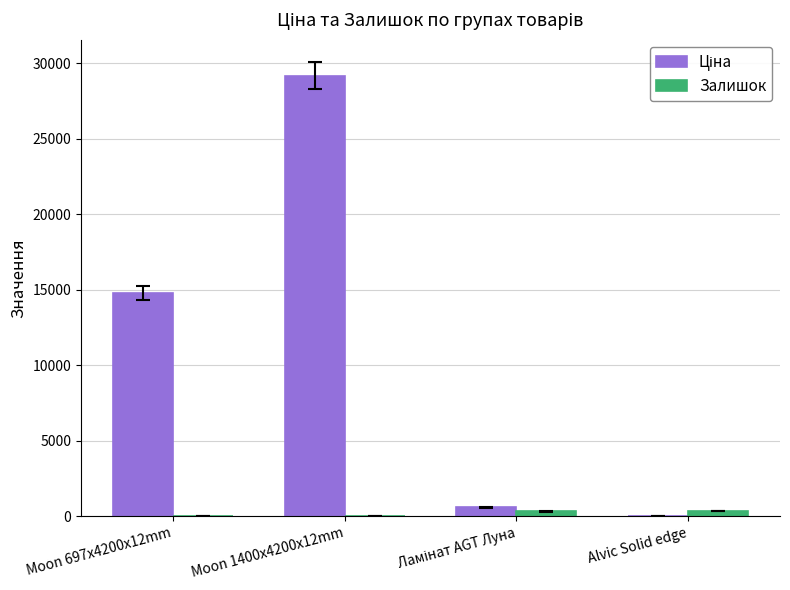

What is the total value across all series at Moon 697x4200x12mm?

14800.8